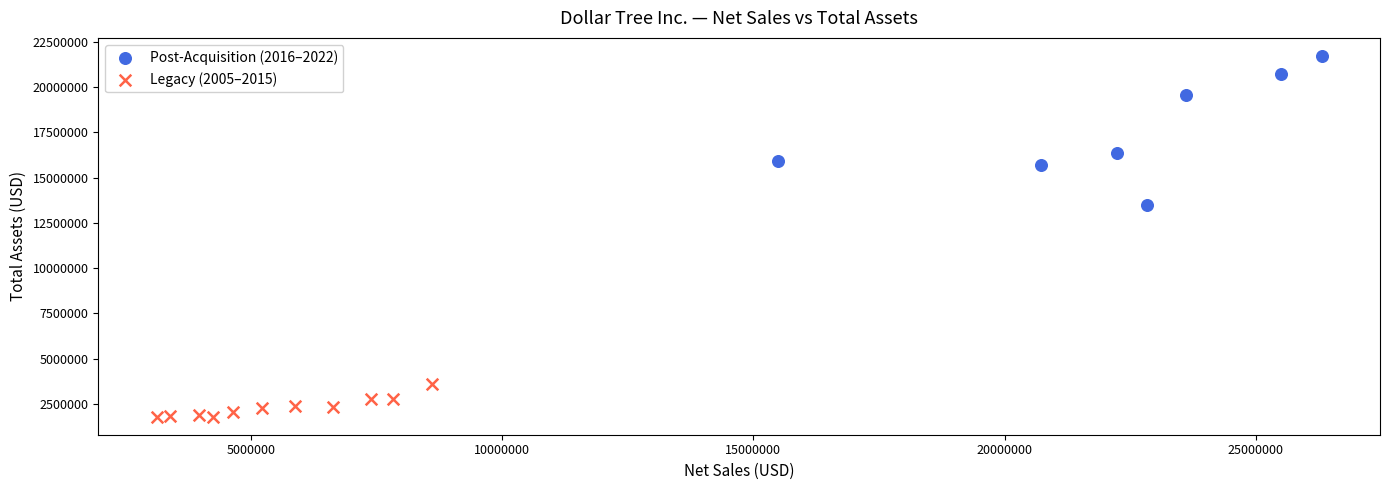

Which series contains the highest Y value?

Post-Acquisition (2016–2022)